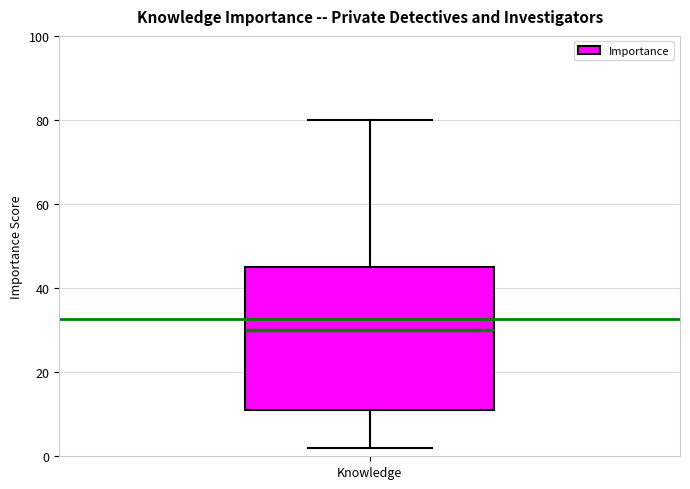

Where does the upper whisker of the box for Knowledge end on the y-axis? The values are not printed on the chart, so give them approximately, as read against the axis.

80